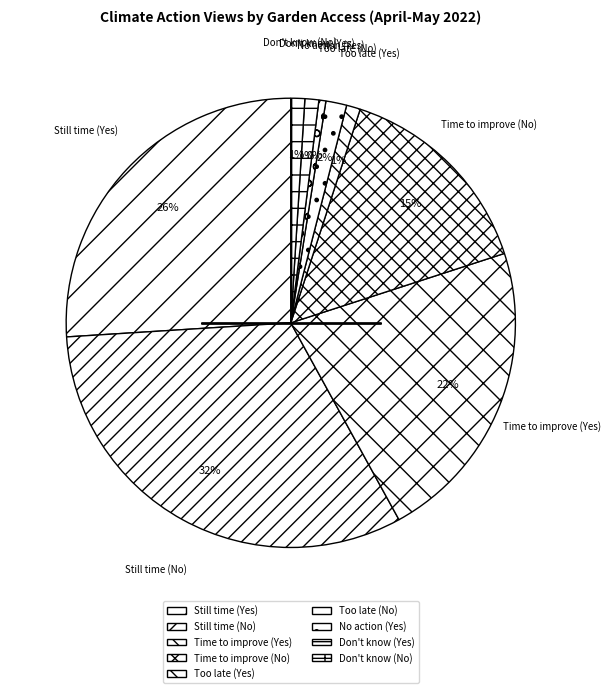

The Still time (Yes) slice represents 19% of the pie. True or false?

False